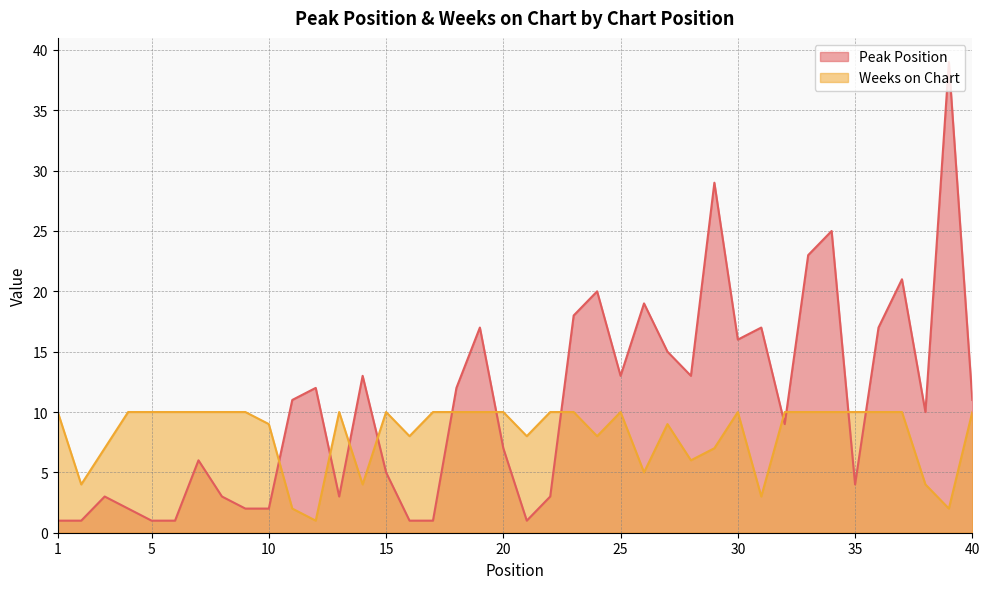

Reading left to right, transcribe all the data shown in this chart.

Peak Position: 1=1	2=1	3=3	4=2	5=1	6=1	7=6	8=3	9=2	10=2	11=11	12=12	13=3	14=13	15=5	16=1	17=1	18=12	19=17	20=7	21=1	22=3	23=18	24=20	25=13	26=19	27=15	28=13	29=29	30=16	31=17	32=9	33=23	34=25	35=4	36=17	37=21	38=10	39=39	40=11
Weeks on Chart: 1=10	2=4	3=7	4=10	5=10	6=10	7=10	8=10	9=10	10=9	11=2	12=1	13=10	14=4	15=10	16=8	17=10	18=10	19=10	20=10	21=8	22=10	23=10	24=8	25=10	26=5	27=9	28=6	29=7	30=10	31=3	32=10	33=10	34=10	35=10	36=10	37=10	38=4	39=2	40=10